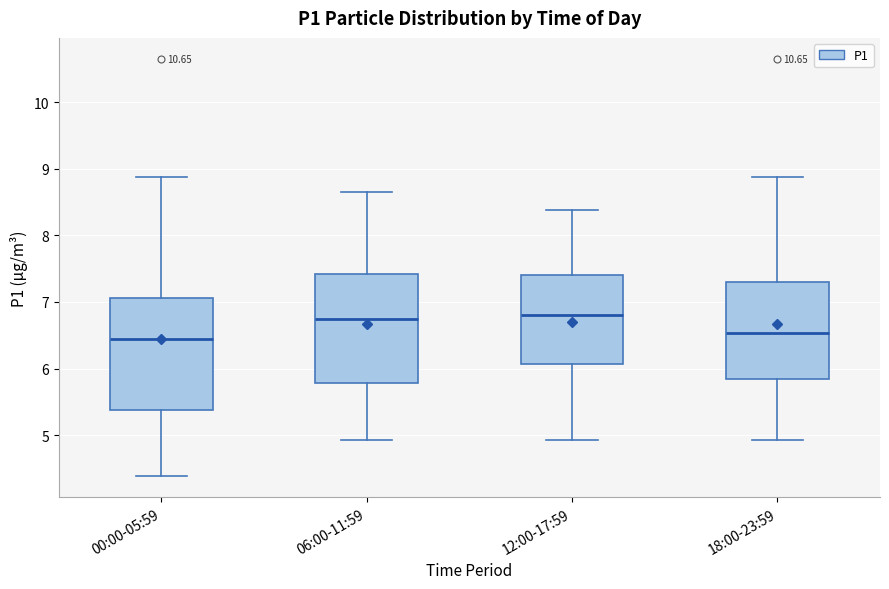

Reading left to right, read every box against the y-axis: the position of its median line, the range the box covers, and the ends of its whiskers. The values are not printed on the chart, so give them approximately, as read against the axis.

00:00-05:59: median 6.4, box 5.4 to 7.1, whiskers 4.4 to 8.9
06:00-11:59: median 6.8, box 5.8 to 7.4, whiskers 4.9 to 8.7
12:00-17:59: median 6.8, box 6.1 to 7.4, whiskers 4.9 to 8.4
18:00-23:59: median 6.5, box 5.9 to 7.3, whiskers 4.9 to 8.9